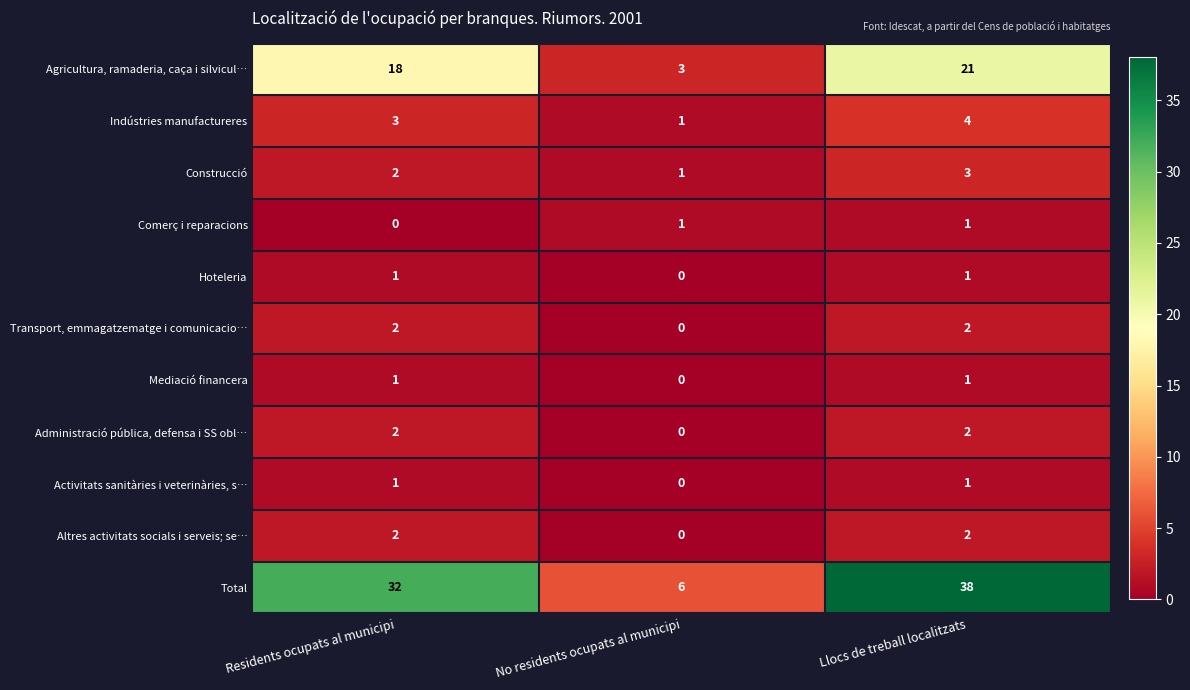

Rank the categories by Construcció value from highest to lowest.

Llocs de treball localitzats, Residents ocupats al municipi, No residents ocupats al municipi